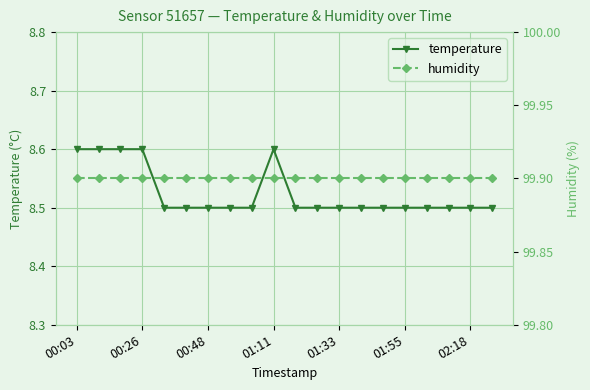

How many distinct data groups are displayed?

2